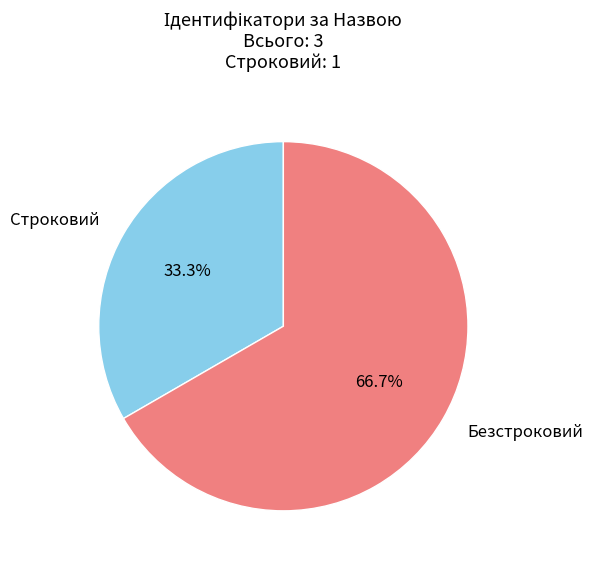

The Безстроковий slice represents 67% of the pie. True or false?

True